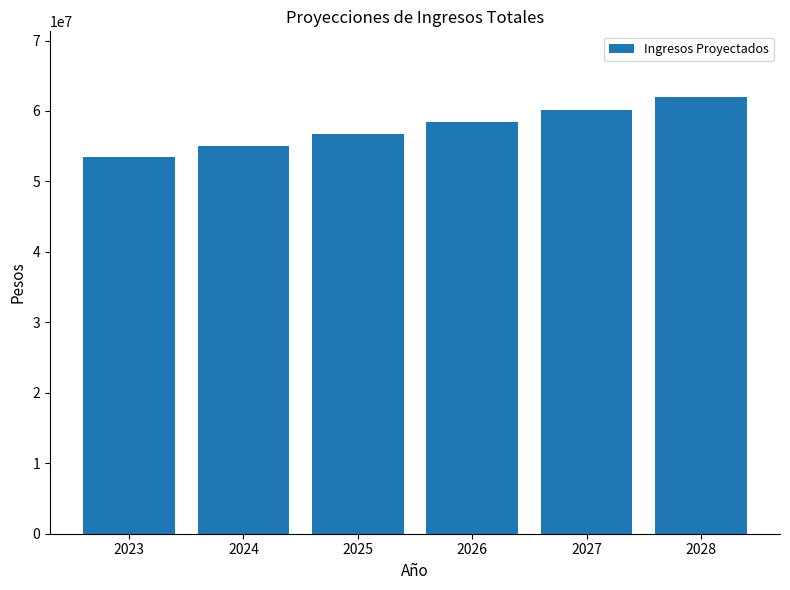

Reading left to right, extract all data points from this chart.

2023=53485135.2	2024=55089689.3	2025=56742380.0	2026=58444651.4	2027=60197990.9	2028=62003930.6